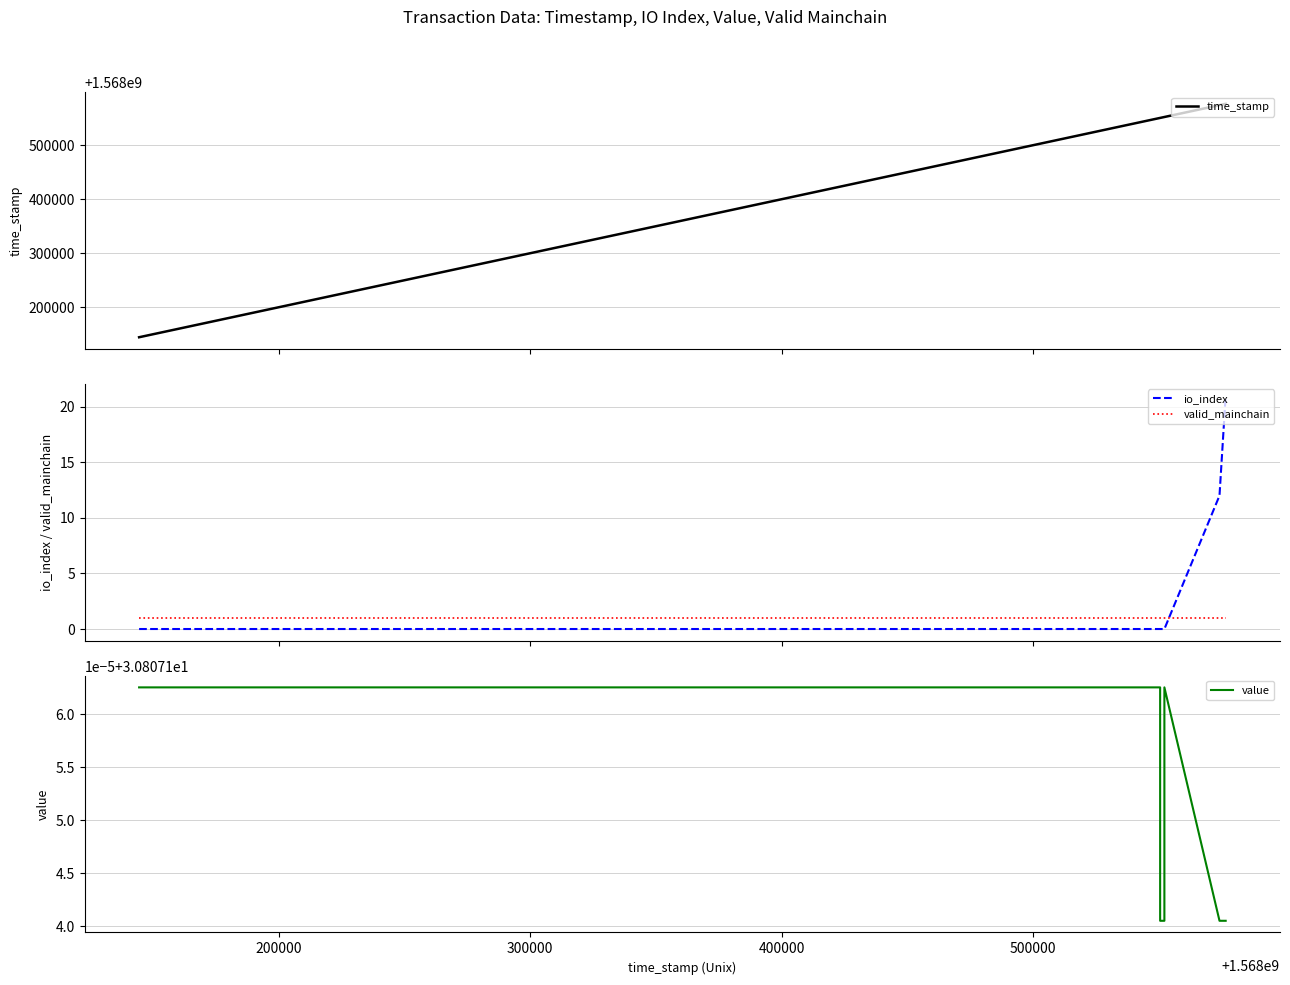

What is the sum of all io_index values?

33.0